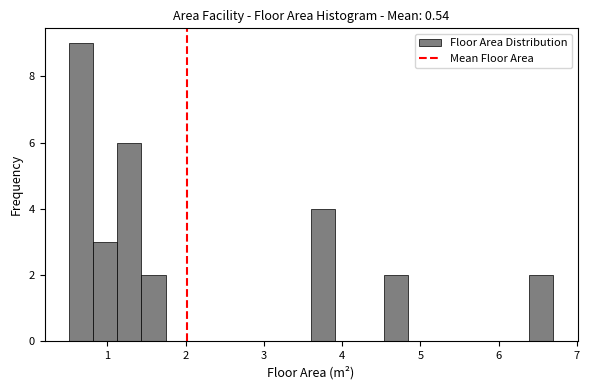

Around what value on the x-axis is the tallest bar? Give the approximate position of its centre, as read against the axis.

0.7